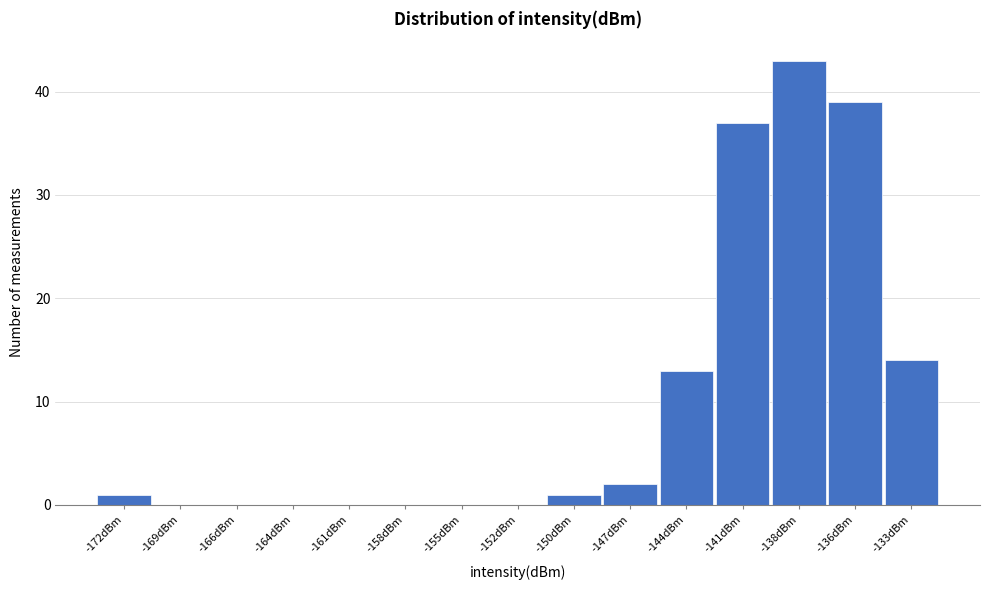

Reading right to left, list all the values displayed in this chart.

-133dBm=14	-136dBm=39	-138dBm=43	-141dBm=37	-144dBm=13	-147dBm=2	-150dBm=1	-152dBm=0	-155dBm=0	-158dBm=0	-161dBm=0	-164dBm=0	-166dBm=0	-169dBm=0	-172dBm=1